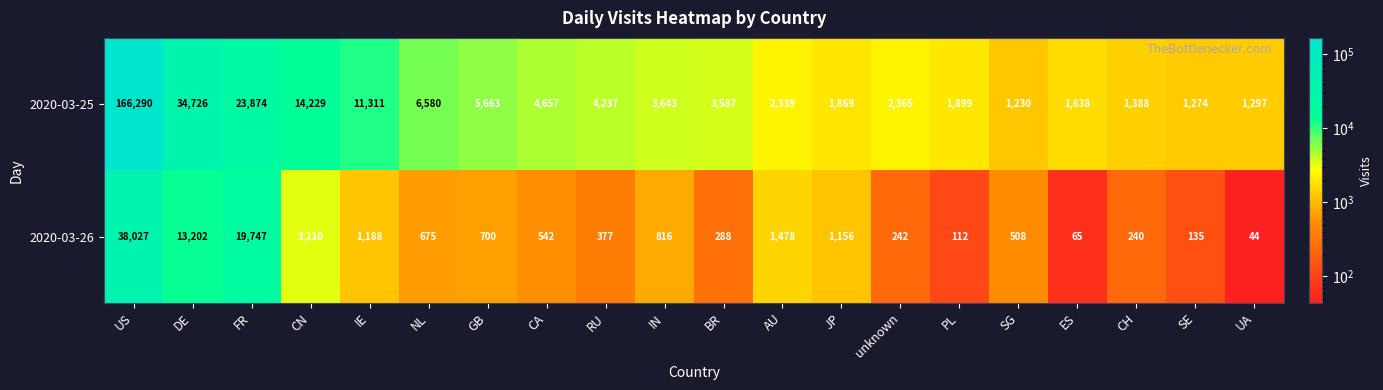

At which category is the sum across all series the highest?

US